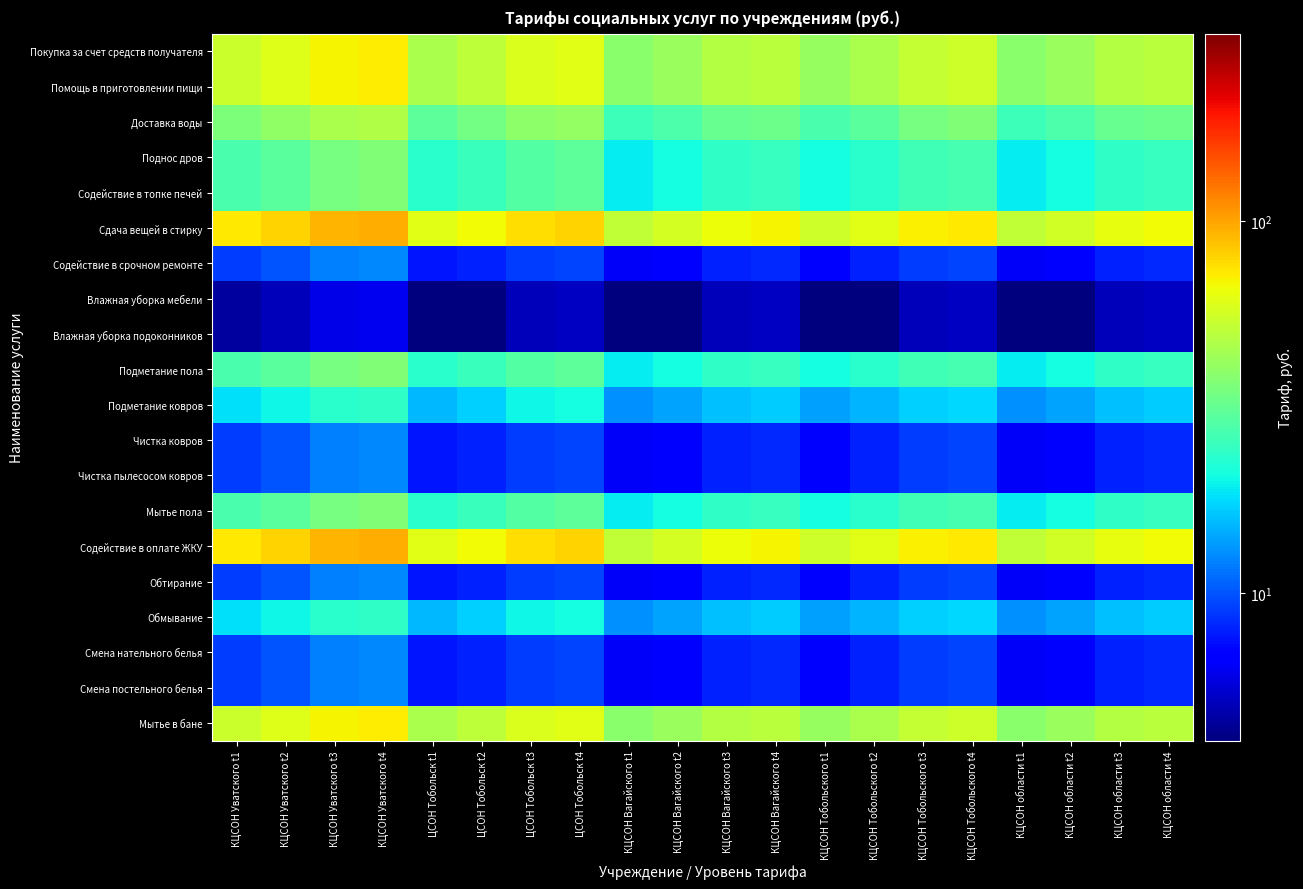

Rank the series by their maximum value, from highest to lowest.

Сдача вещей в стирку, Содействие в оплате ЖКУ, Покупка за счет средств получателя, Помощь в приготовлении пищи, Мытье в бане, Доставка воды, Поднос дров, Содействие в топке печей, Подметание пола, Мытье пола, Подметание ковров, Обмывание, Содействие в срочном ремонте, Чистка ковров, Чистка пылесосом ковров, Обтирание, Смена нательного белья, Смена постельного белья, Влажная уборка мебели, Влажная уборка подоконников